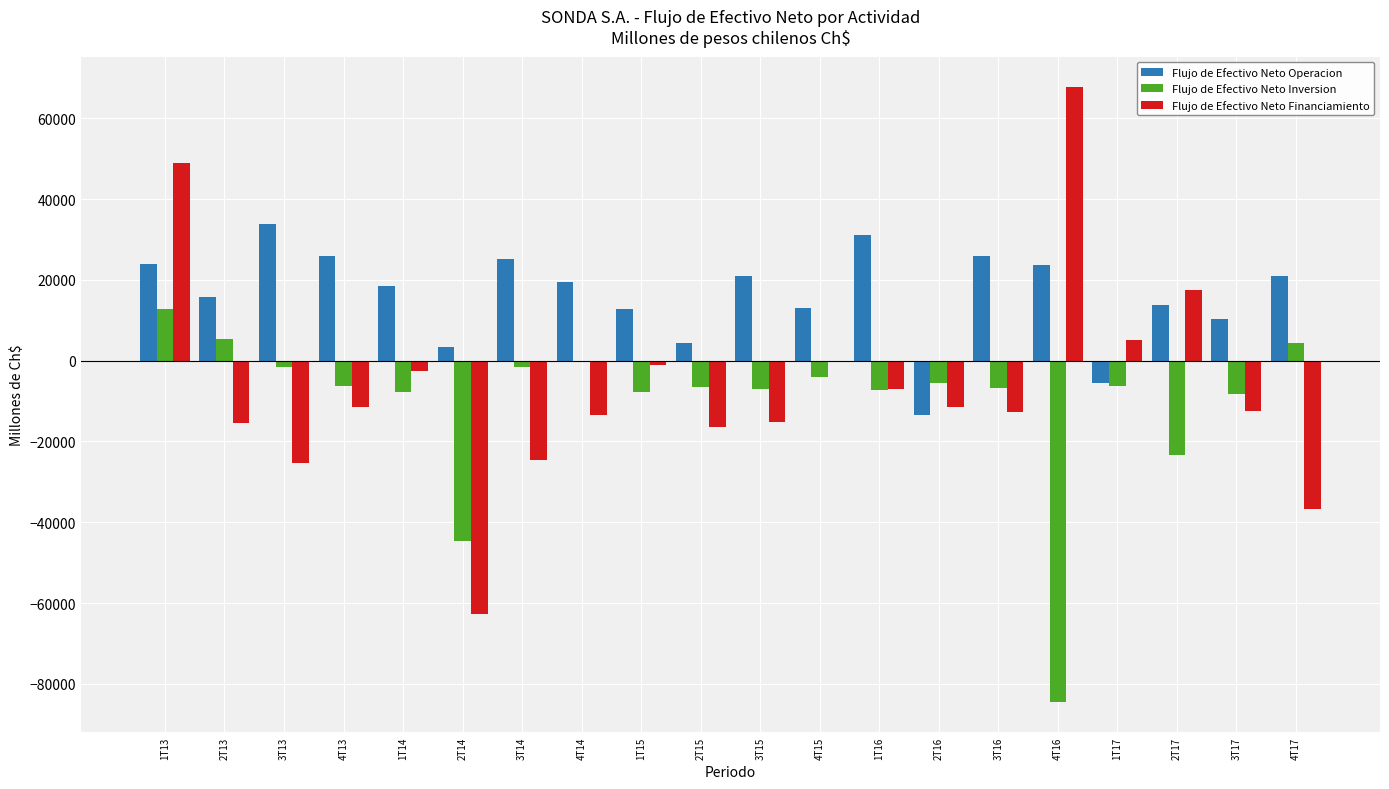

Which series has the largest range (max minus min)?

Flujo de Efectivo Neto Financiamiento